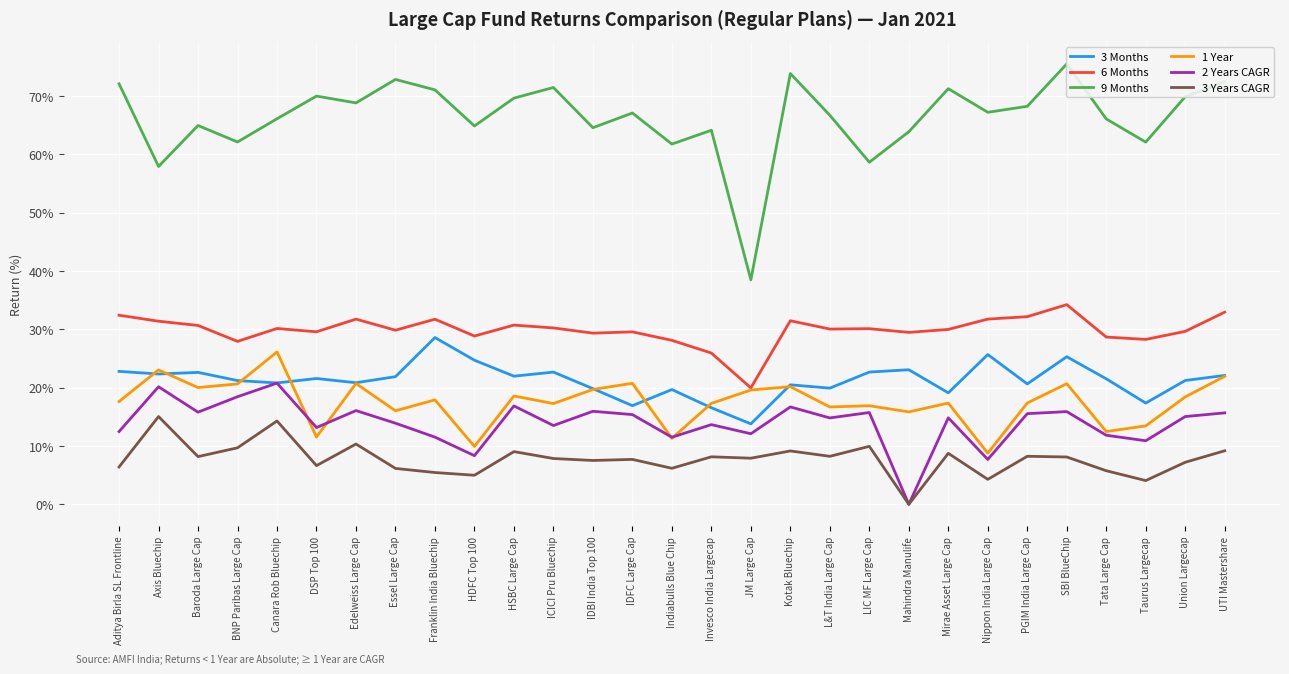

Reading right to left, list all the values displayed in this chart.

3 Months: UTI Mastershare=22.1	Union Largecap=21.2	Taurus Largecap=17.4	Tata Large Cap=21.5	SBI BlueChip=25.3	PGIM India Large Cap=20.6	Nippon India Large Cap=25.7	Mirae Asset Large Cap=19.1	Mahindra Manulife=23.1	LIC MF Large Cap=22.7	L&T India Large Cap=19.9	Kotak Bluechip=20.5	JM Large Cap=13.8	Invesco India Largecap=16.5	Indiabulls Blue Chip=19.7	IDFC Large Cap=16.9	IDBI India Top 100=19.8	ICICI Pru Bluechip=22.7	HSBC Large Cap=22.0	HDFC Top 100=24.7	Franklin India Bluechip=28.6	Essel Large Cap=21.9	Edelweiss Large Cap=20.8	DSP Top 100=21.6	Canara Rob Bluechip=20.8	BNP Paribas Large Cap=21.2	Baroda Large Cap=22.6	Axis Bluechip=22.3	Aditya Birla SL Frontline=22.8
6 Months: UTI Mastershare=32.9	Union Largecap=29.6	Taurus Largecap=28.3	Tata Large Cap=28.7	SBI BlueChip=34.2	PGIM India Large Cap=32.2	Nippon India Large Cap=31.7	Mirae Asset Large Cap=30.0	Mahindra Manulife=29.5	LIC MF Large Cap=30.1	L&T India Large Cap=30.0	Kotak Bluechip=31.5	JM Large Cap=20.0	Invesco India Largecap=25.9	Indiabulls Blue Chip=28.1	IDFC Large Cap=29.6	IDBI India Top 100=29.3	ICICI Pru Bluechip=30.2	HSBC Large Cap=30.7	HDFC Top 100=28.8	Franklin India Bluechip=31.7	Essel Large Cap=29.8	Edelweiss Large Cap=31.7	DSP Top 100=29.6	Canara Rob Bluechip=30.1	BNP Paribas Large Cap=27.9	Baroda Large Cap=30.7	Axis Bluechip=31.4	Aditya Birla SL Frontline=32.4
9 Months: UTI Mastershare=72.4	Union Largecap=69.9	Taurus Largecap=62.1	Tata Large Cap=66.1	SBI BlueChip=75.5	PGIM India Large Cap=68.2	Nippon India Large Cap=67.2	Mirae Asset Large Cap=71.2	Mahindra Manulife=63.9	LIC MF Large Cap=58.6	L&T India Large Cap=66.7	Kotak Bluechip=73.8	JM Large Cap=38.5	Invesco India Largecap=64.1	Indiabulls Blue Chip=61.8	IDFC Large Cap=67.1	IDBI India Top 100=64.6	ICICI Pru Bluechip=71.5	HSBC Large Cap=69.6	HDFC Top 100=64.9	Franklin India Bluechip=71.0	Essel Large Cap=72.8	Edelweiss Large Cap=68.8	DSP Top 100=70.0	Canara Rob Bluechip=66.1	BNP Paribas Large Cap=62.1	Baroda Large Cap=64.9	Axis Bluechip=57.9	Aditya Birla SL Frontline=72.1
1 Year: UTI Mastershare=21.9	Union Largecap=18.4	Taurus Largecap=13.4	Tata Large Cap=12.5	SBI BlueChip=20.7	PGIM India Large Cap=17.4	Nippon India Large Cap=8.8	Mirae Asset Large Cap=17.4	Mahindra Manulife=15.8	LIC MF Large Cap=16.9	L&T India Large Cap=16.7	Kotak Bluechip=20.2	JM Large Cap=19.6	Invesco India Largecap=17.3	Indiabulls Blue Chip=11.3	IDFC Large Cap=20.7	IDBI India Top 100=19.7	ICICI Pru Bluechip=17.3	HSBC Large Cap=18.6	HDFC Top 100=9.9	Franklin India Bluechip=17.9	Essel Large Cap=16.0	Edelweiss Large Cap=20.7	DSP Top 100=11.5	Canara Rob Bluechip=26.1	BNP Paribas Large Cap=20.6	Baroda Large Cap=20.0	Axis Bluechip=23.0	Aditya Birla SL Frontline=17.6
2 Years CAGR: UTI Mastershare=15.7	Union Largecap=15.0	Taurus Largecap=10.9	Tata Large Cap=11.8	SBI BlueChip=15.9	PGIM India Large Cap=15.5	Nippon India Large Cap=7.7	Mirae Asset Large Cap=14.8	Mahindra Manulife=0.0	LIC MF Large Cap=15.7	L&T India Large Cap=14.8	Kotak Bluechip=16.7	JM Large Cap=12.1	Invesco India Largecap=13.7	Indiabulls Blue Chip=11.5	IDFC Large Cap=15.4	IDBI India Top 100=15.9	ICICI Pru Bluechip=13.5	HSBC Large Cap=16.9	HDFC Top 100=8.3	Franklin India Bluechip=11.5	Essel Large Cap=13.9	Edelweiss Large Cap=16.1	DSP Top 100=13.2	Canara Rob Bluechip=20.8	BNP Paribas Large Cap=18.4	Baroda Large Cap=15.8	Axis Bluechip=20.2	Aditya Birla SL Frontline=12.5
3 Years CAGR: UTI Mastershare=9.2	Union Largecap=7.2	Taurus Largecap=4.1	Tata Large Cap=5.8	SBI BlueChip=8.1	PGIM India Large Cap=8.2	Nippon India Large Cap=4.3	Mirae Asset Large Cap=8.7	Mahindra Manulife=0.0	LIC MF Large Cap=9.9	L&T India Large Cap=8.2	Kotak Bluechip=9.1	JM Large Cap=7.9	Invesco India Largecap=8.1	Indiabulls Blue Chip=6.2	IDFC Large Cap=7.7	IDBI India Top 100=7.5	ICICI Pru Bluechip=7.9	HSBC Large Cap=9.0	HDFC Top 100=5.0	Franklin India Bluechip=5.4	Essel Large Cap=6.2	Edelweiss Large Cap=10.3	DSP Top 100=6.6	Canara Rob Bluechip=14.3	BNP Paribas Large Cap=9.7	Baroda Large Cap=8.2	Axis Bluechip=15.0	Aditya Birla SL Frontline=6.4